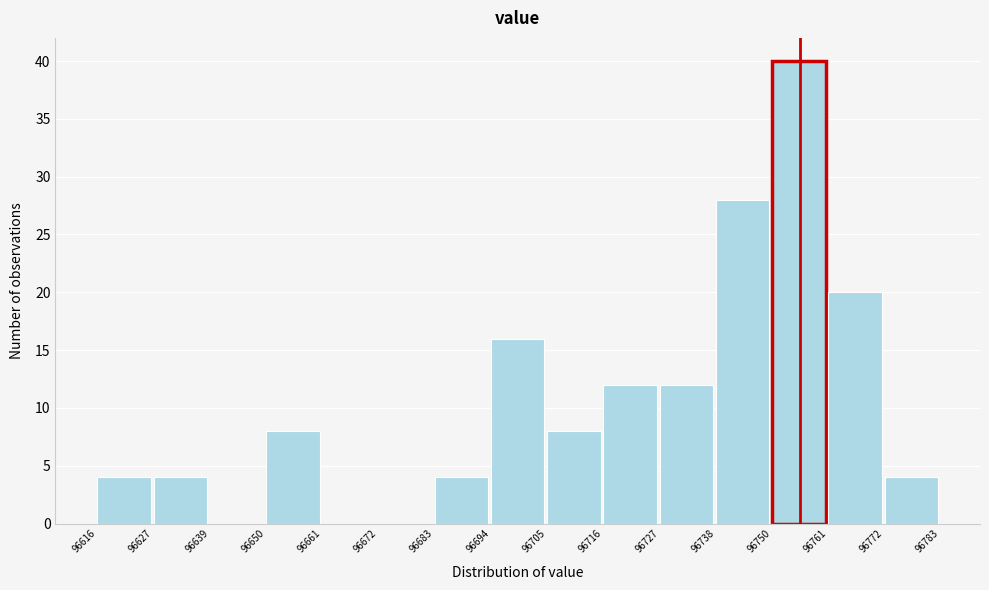

Reading left to right, transcribe this chart: for each bar, give the range it covers on the x-axis and its height. The values are not printed on the chart, so give them approximately, as read against the axis.

96616 to 96627: 4
96627 to 96639: 4
96639 to 96650: 0
96650 to 96661: 8
96661 to 96672: 0
96672 to 96683: 0
96683 to 96694: 4
96694 to 96705: 16
96705 to 96716: 8
96716 to 96727: 12
96727 to 96738: 12
96738 to 96750: 28
96750 to 96761: 40
96761 to 96772: 20
96772 to 96783: 4